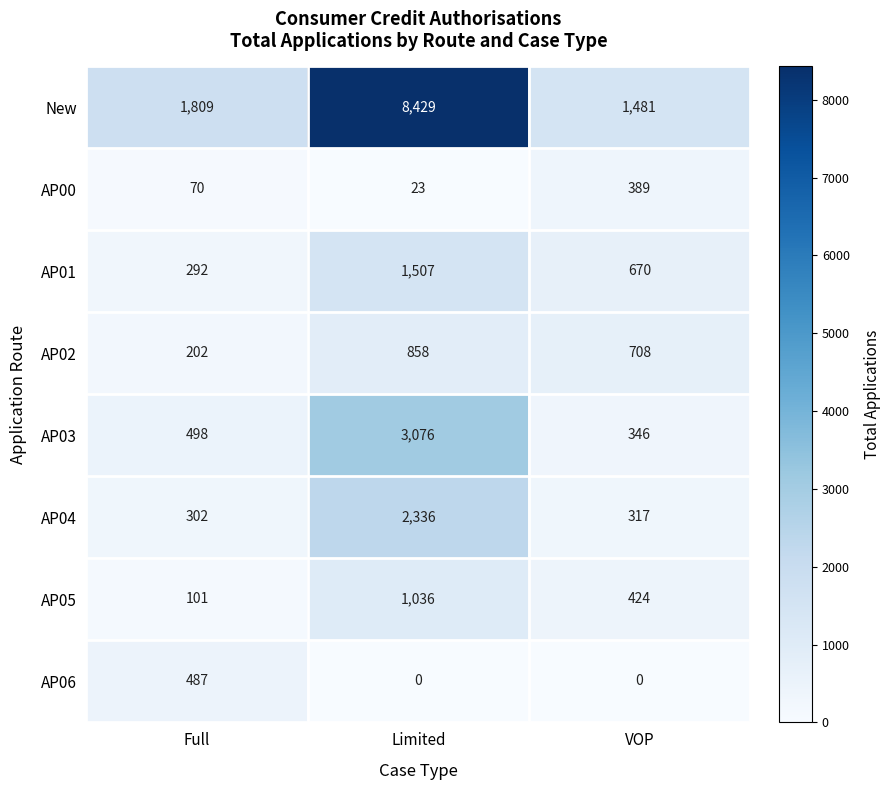

At which category is the sum across all series the highest?

Limited